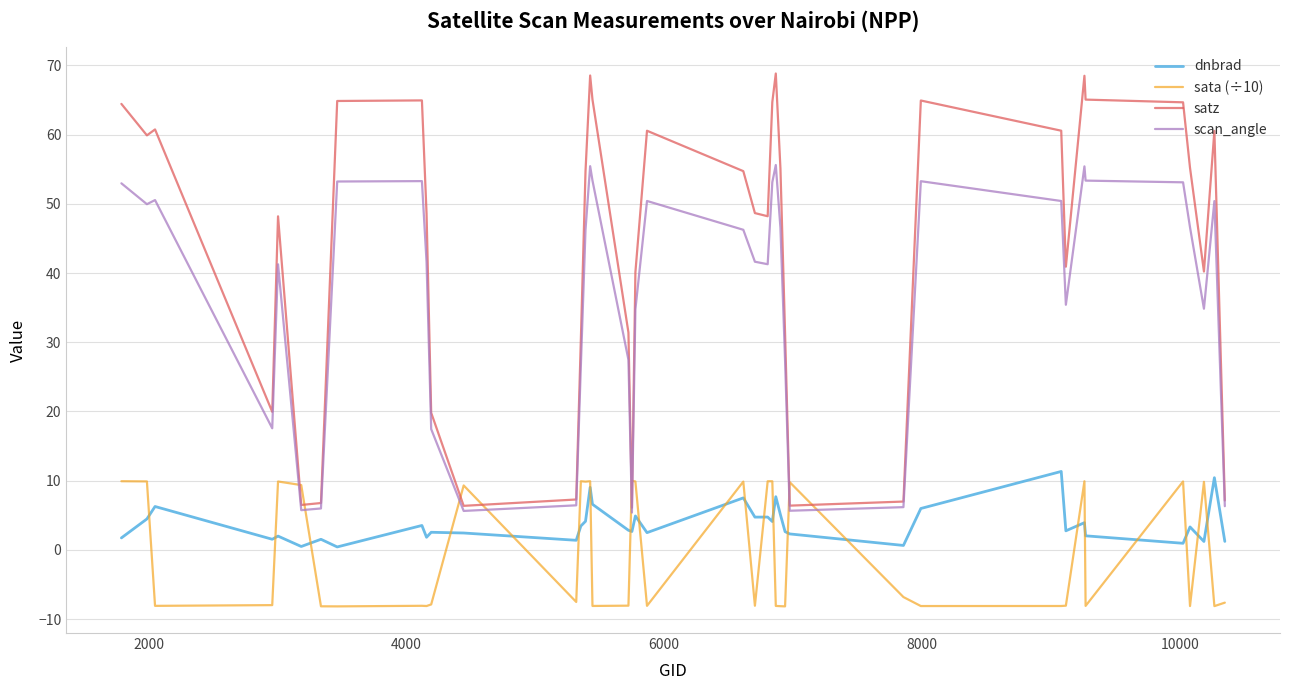

Does the chart have visible grid lines?

Yes